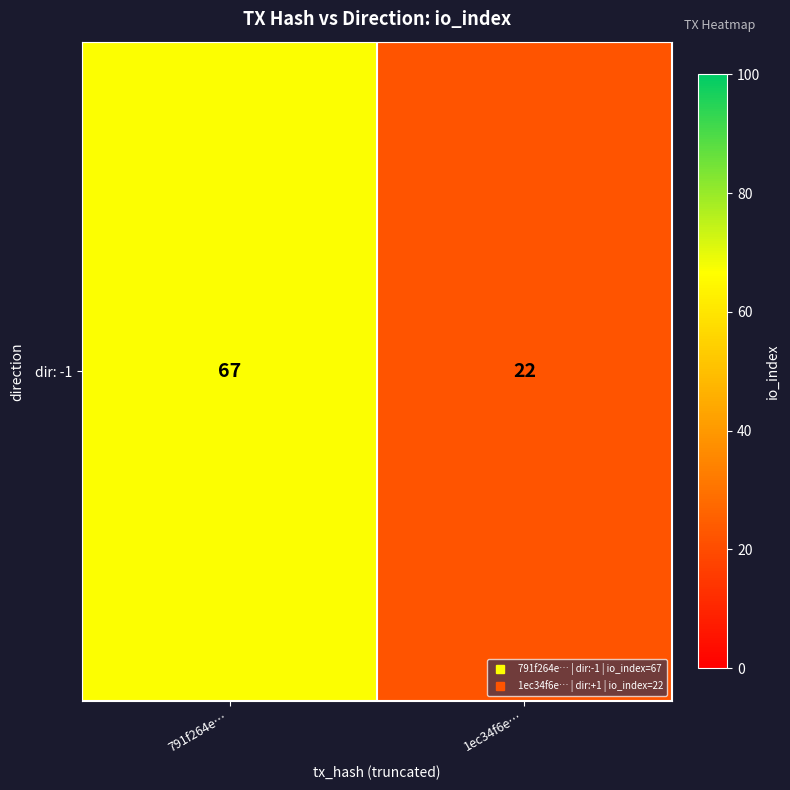

Reading left to right, extract all data points from this chart.

67	22